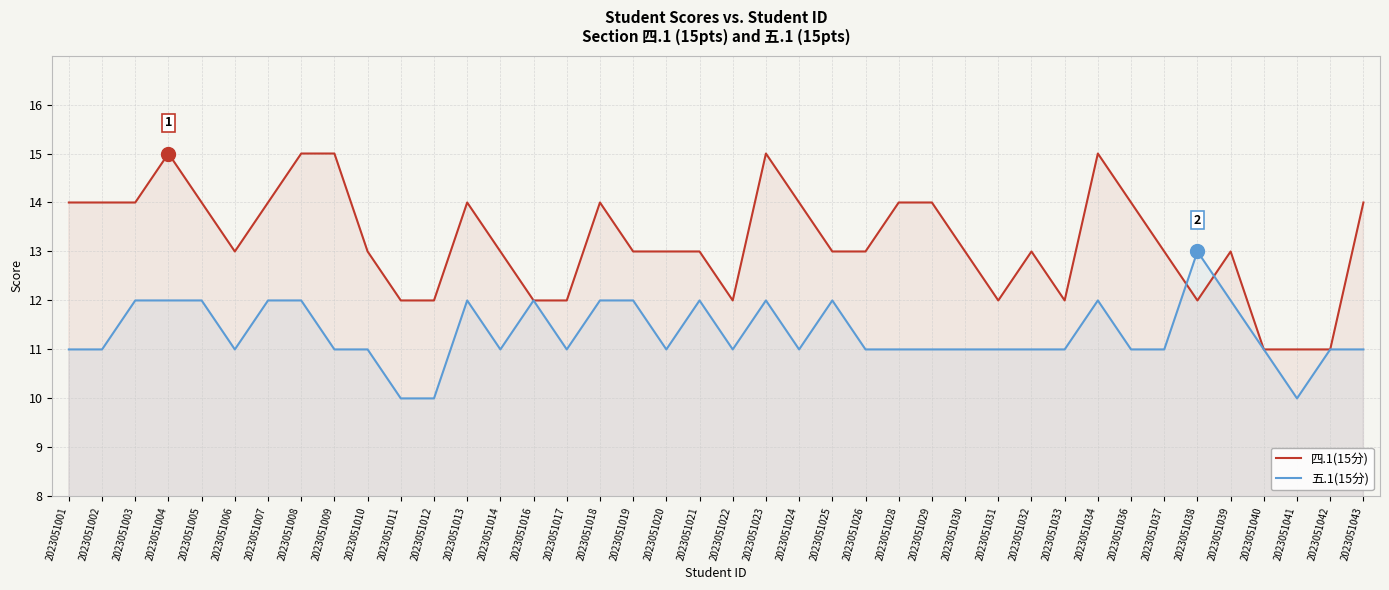

Does the chart have visible grid lines?

Yes